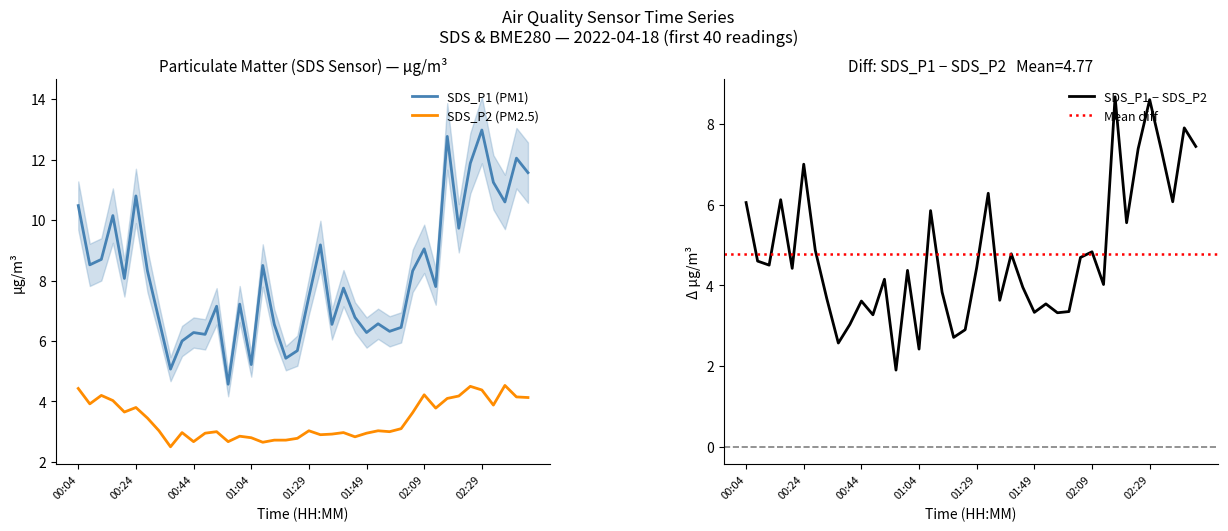

What is the label of the 25th point from the right?

01:04